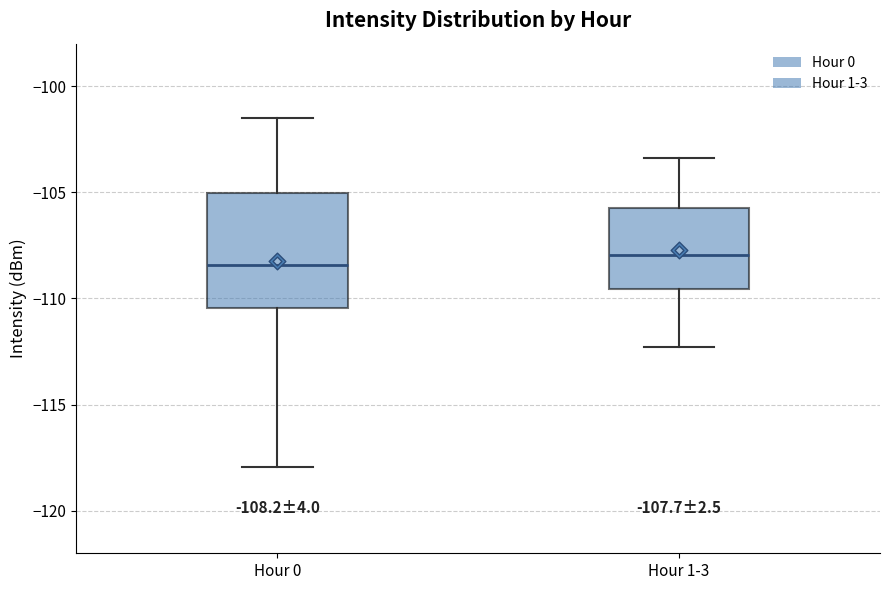

Which box is the tallest, from its lower edge to its upper edge?

Hour 0